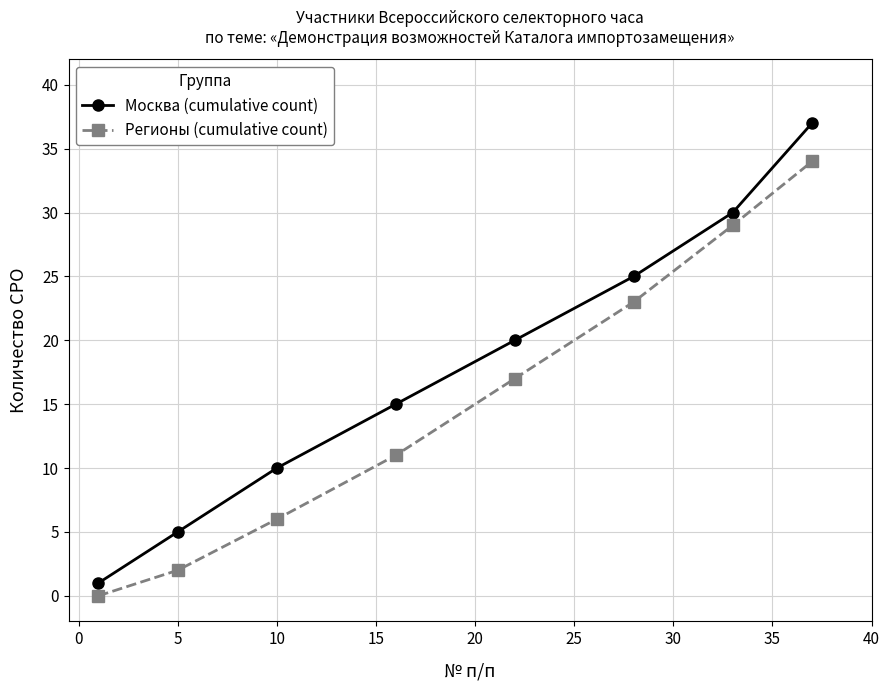

Which series has the widest spread of values?

Москва (cumulative count)